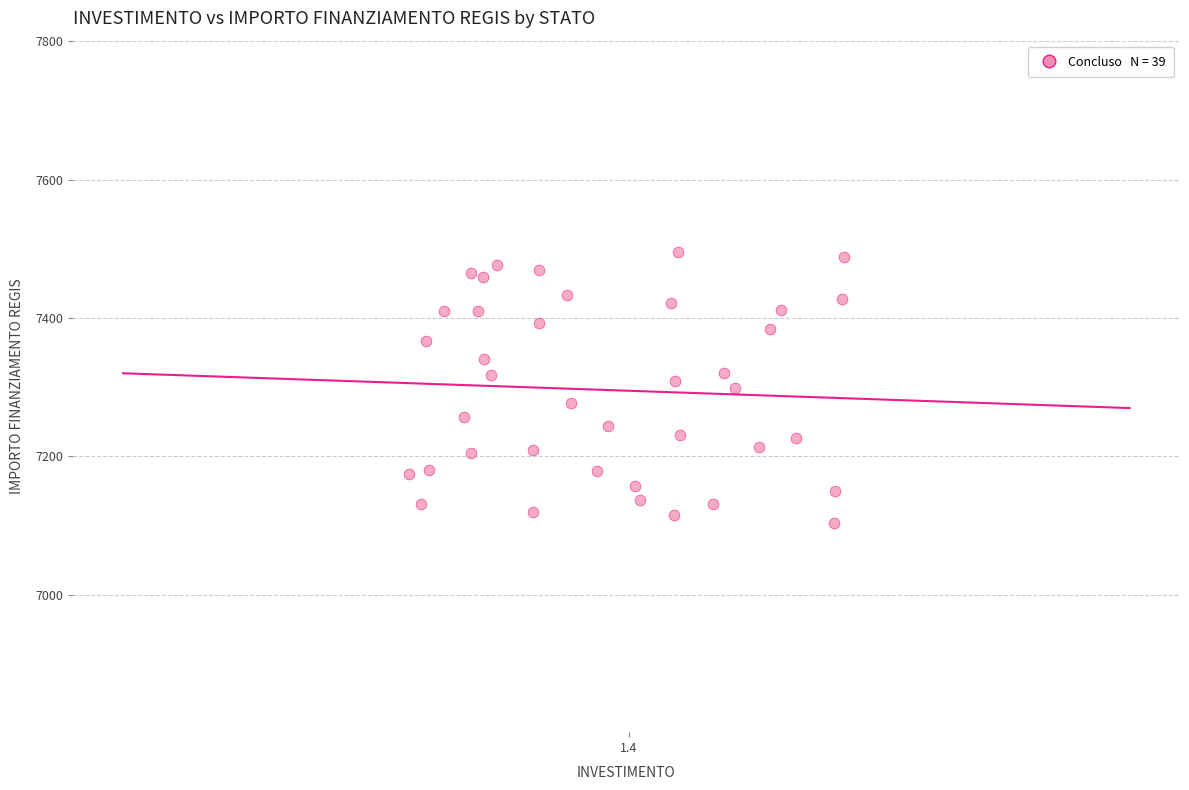

What is the range of Y values (max minus min)?

392.5